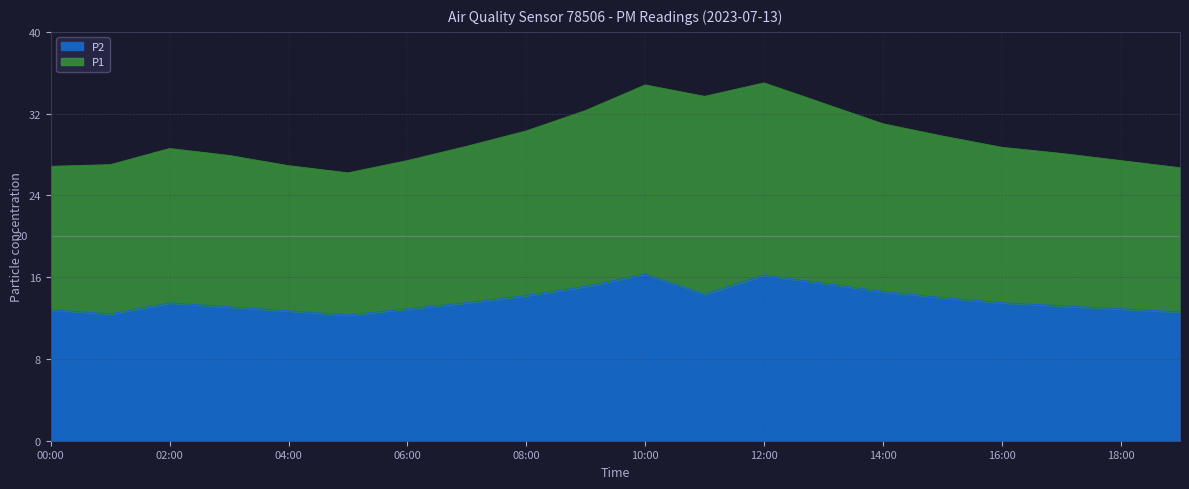

The P2 series shows 21.3 at 11:00. True or false?

False